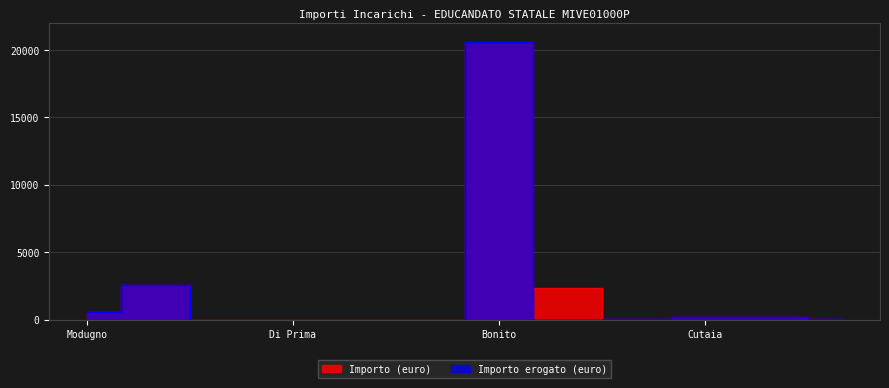

True or false: Importo (euro) and Importo erogato (euro) intersect in this chart.

False